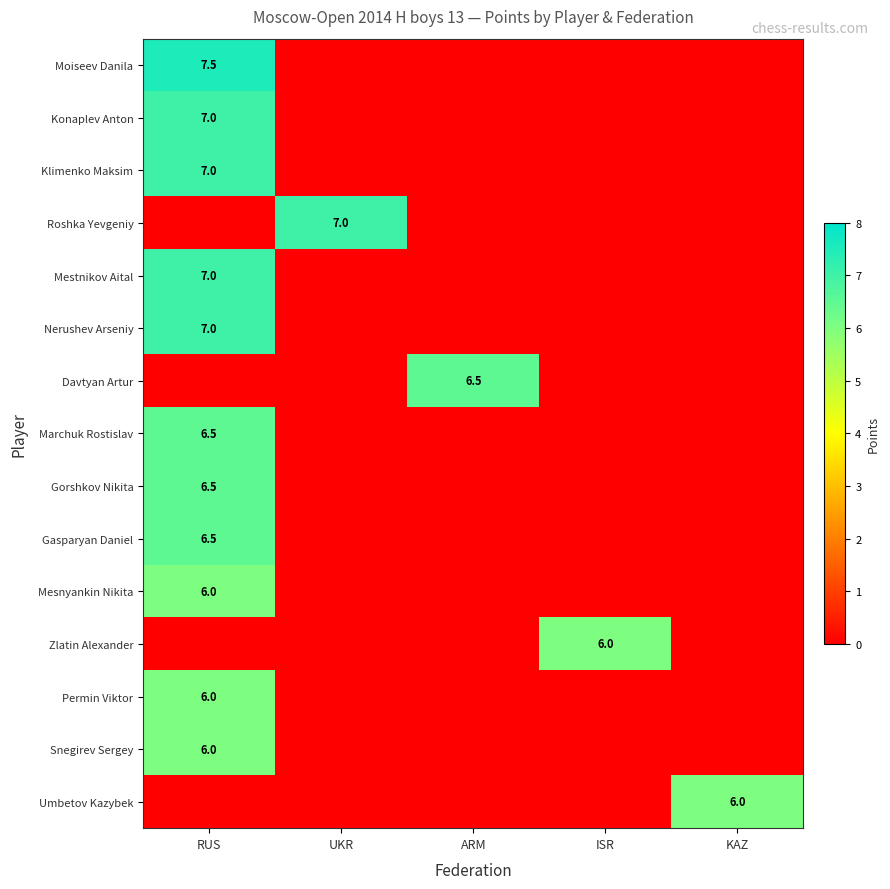

What is the difference between the maximum and minimum values in the Mestnikov Aital series?

7.0